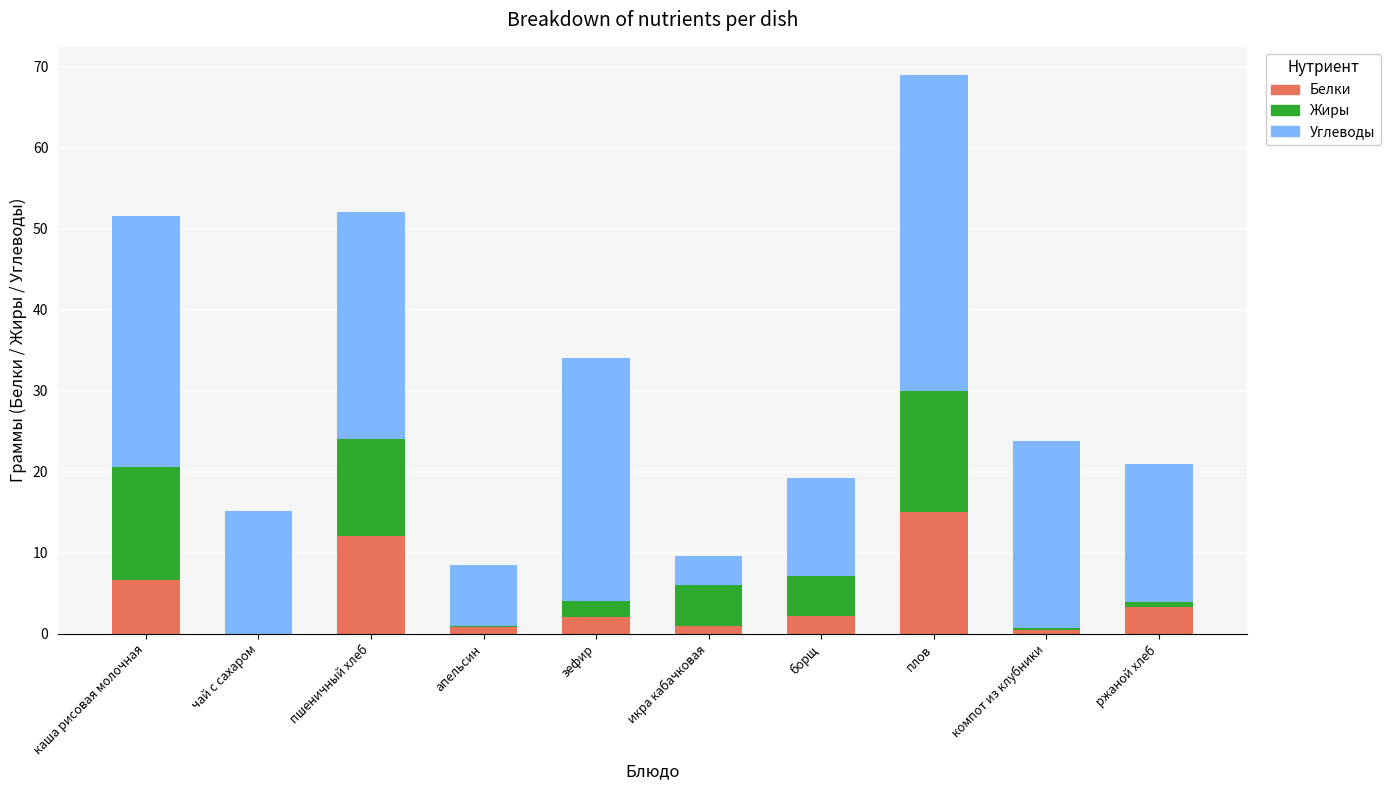

How many distinct data groups are displayed?

3